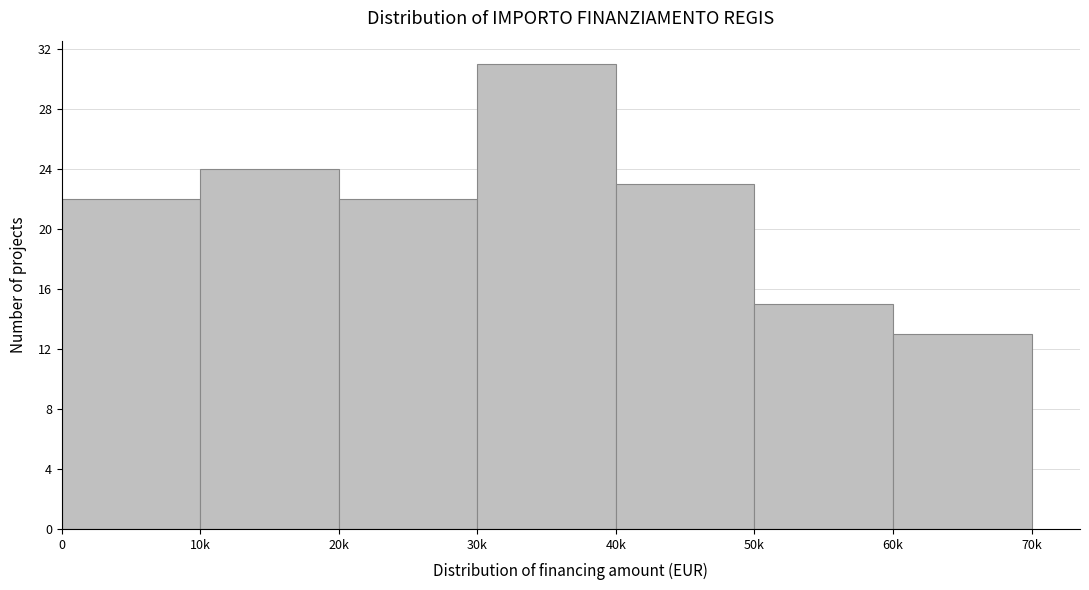

Reading left to right, transcribe all the data shown in this chart.

0=22	10k=24	20k=22	30k=31	40k=23	50k=15	60k=13